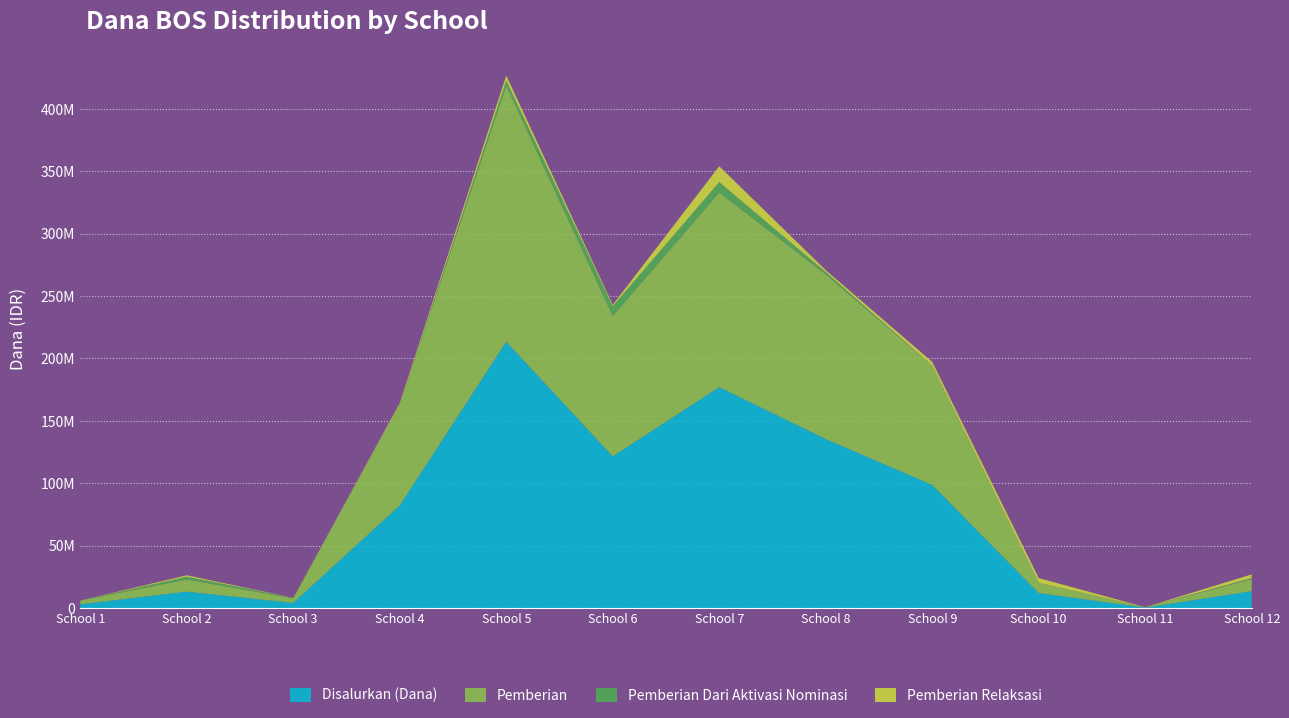

Reading left to right, transcribe all the data shown in this chart.

Disalurkan (Dana): 3000000	13125000	4125000	82125000	213375000	121500000	177000000	135375000	98625000	12000000	375000	13500000
Pemberian: 3000000	9750000	3750000	81375000	205125000	112500000	156000000	132000000	95625000	8250000	375000	9750000
Pemberian Dari Aktivasi Nominasi: 0	2250000	375000	0	4125000	7875000	8250000	1875000	0	0	0	750000
Pemberian Relaksasi: 0	1125000	0	750000	4125000	1125000	12750000	1500000	3000000	3750000	0	3000000